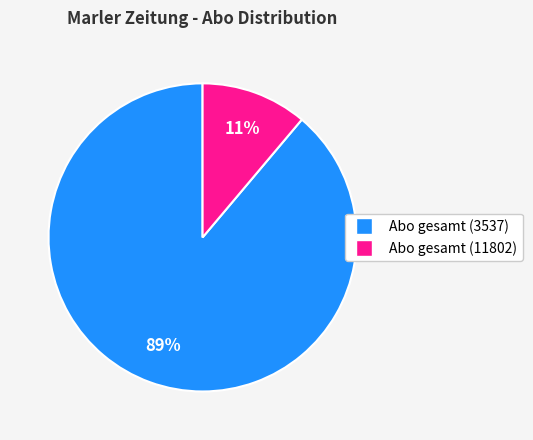

Does any single category account for the majority?

Yes